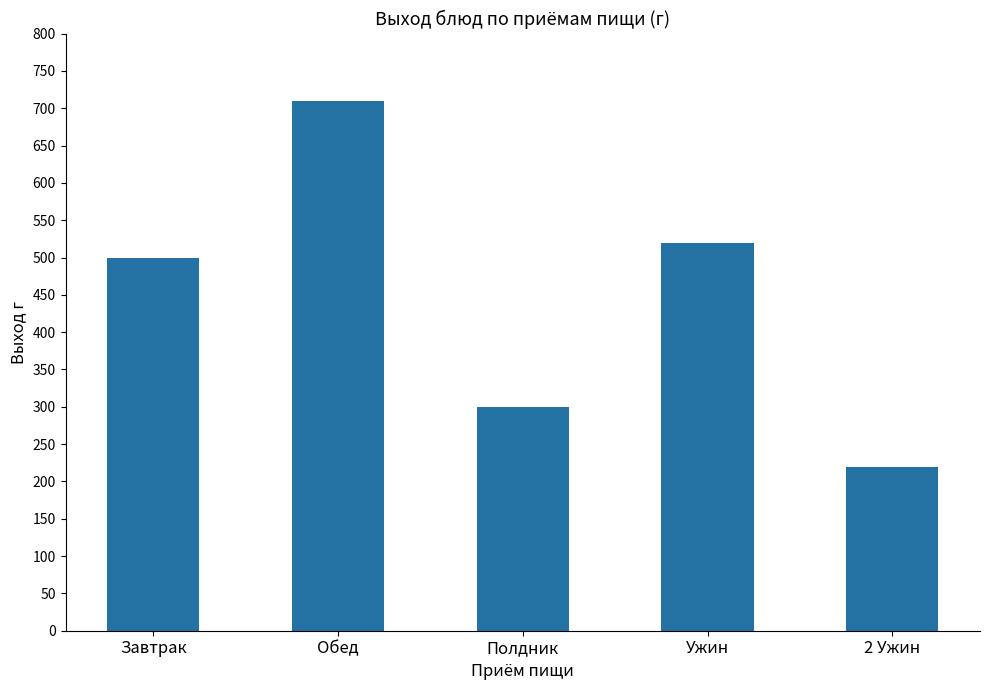

Does the chart contain any negative values?

No